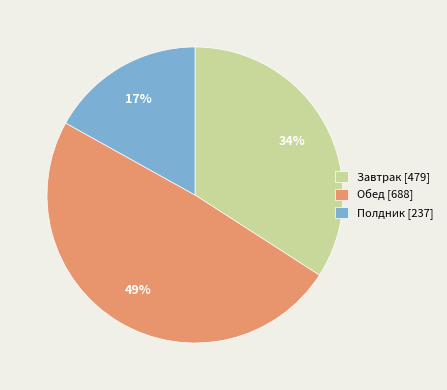

What percentage is the Обед slice, to the nearest percent?

49%